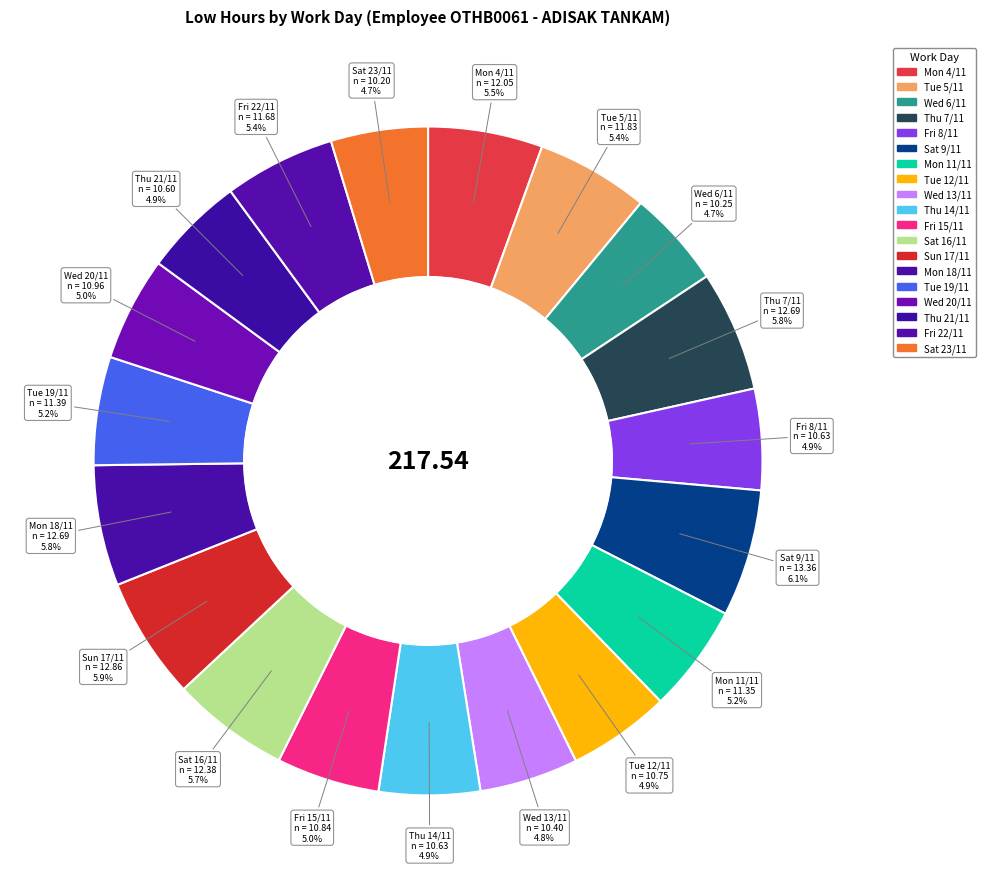

Count the number of slices in the pie.

19